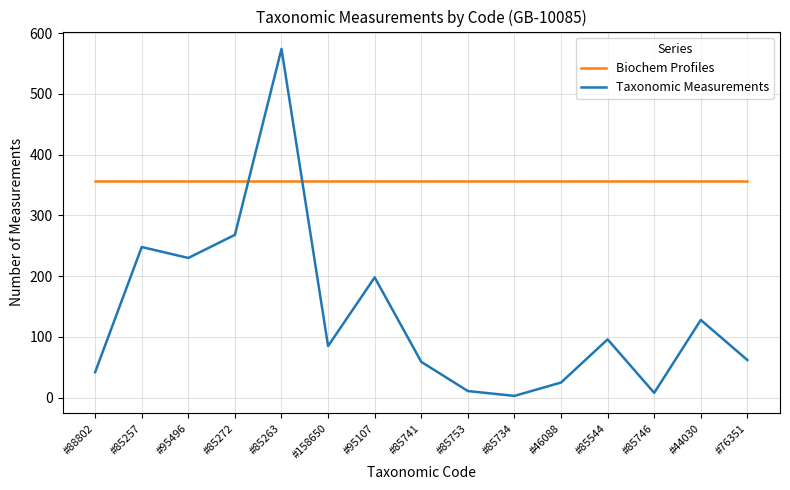

Rank the series by their average value, from lowest to highest.

Taxonomic Measurements, Biochem Profiles